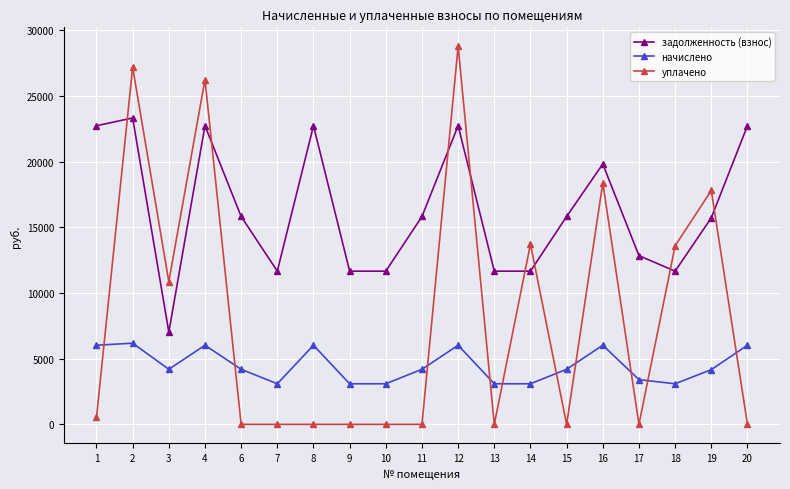

True or false: уплачено has more than 1 interior local peaks.

True